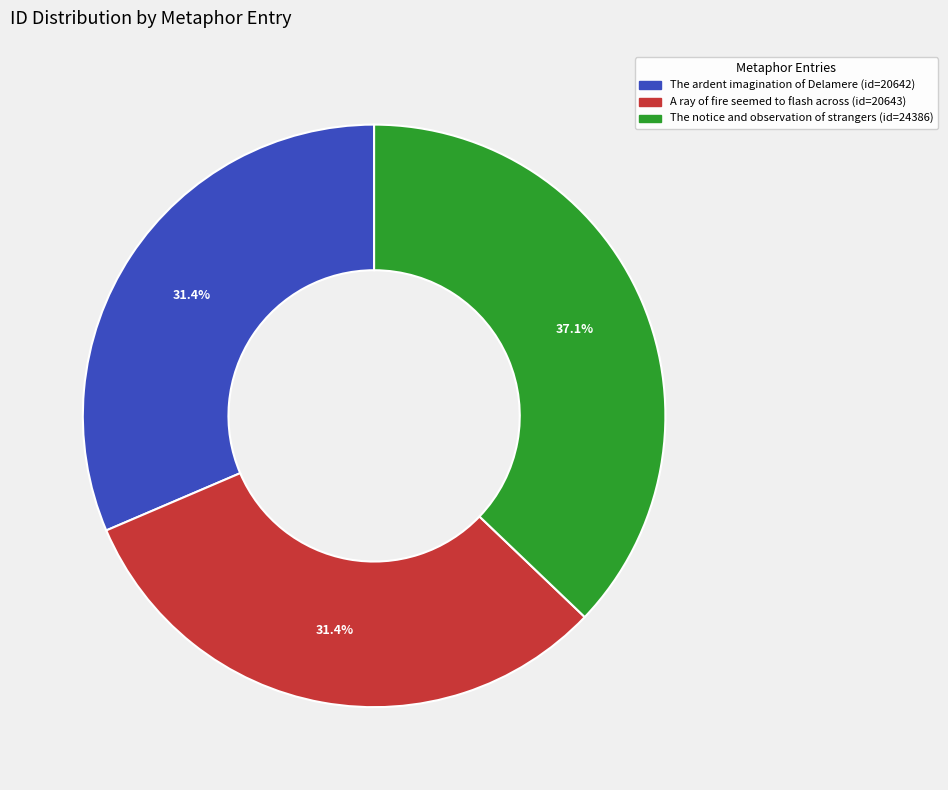

Is it true that The notice and observation of strangers is 31% of the pie?

False